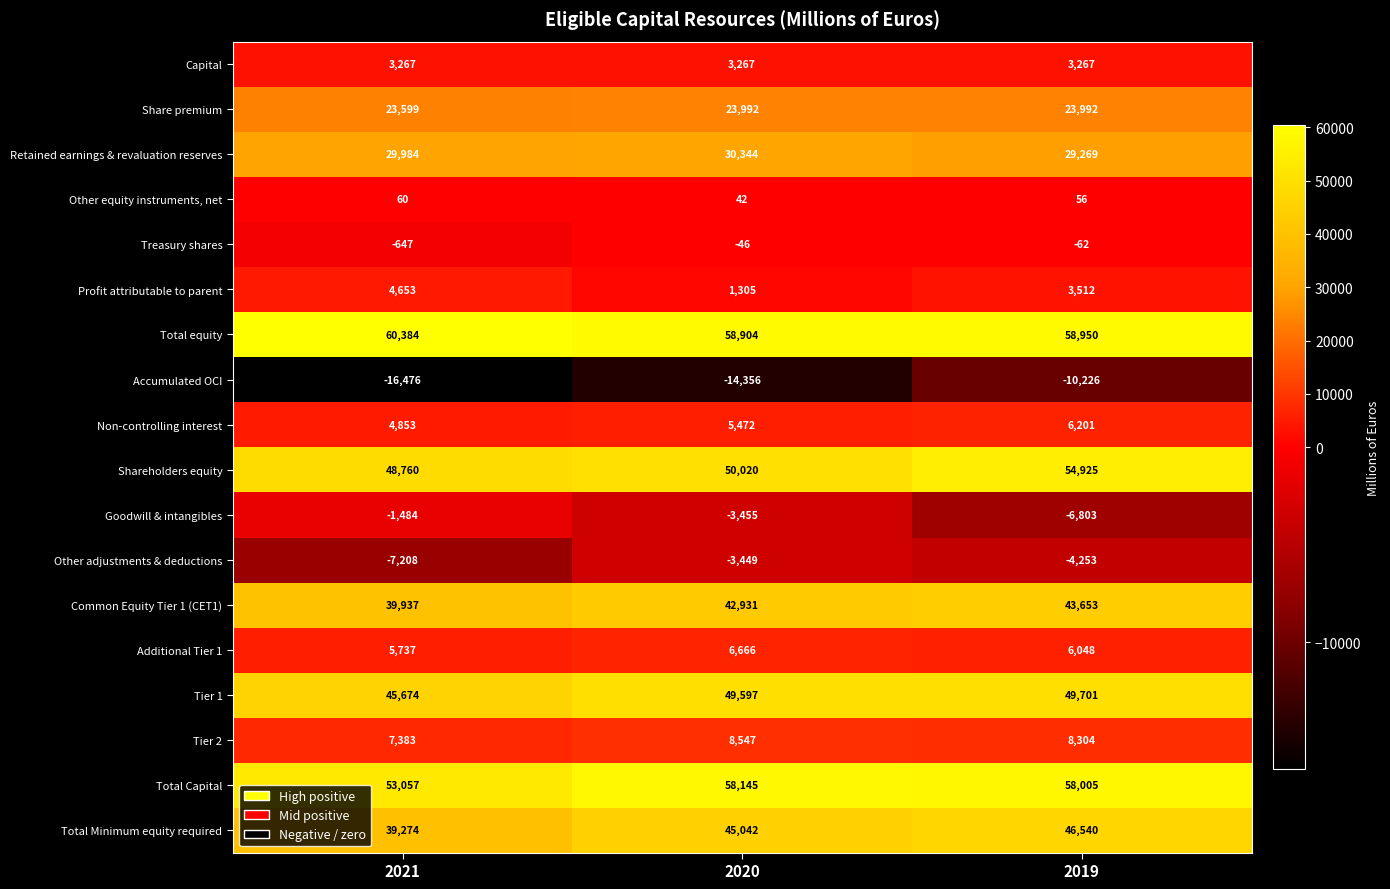

How many Common Equity Tier 1 (CET1) values are between 39937 and 43653?

3